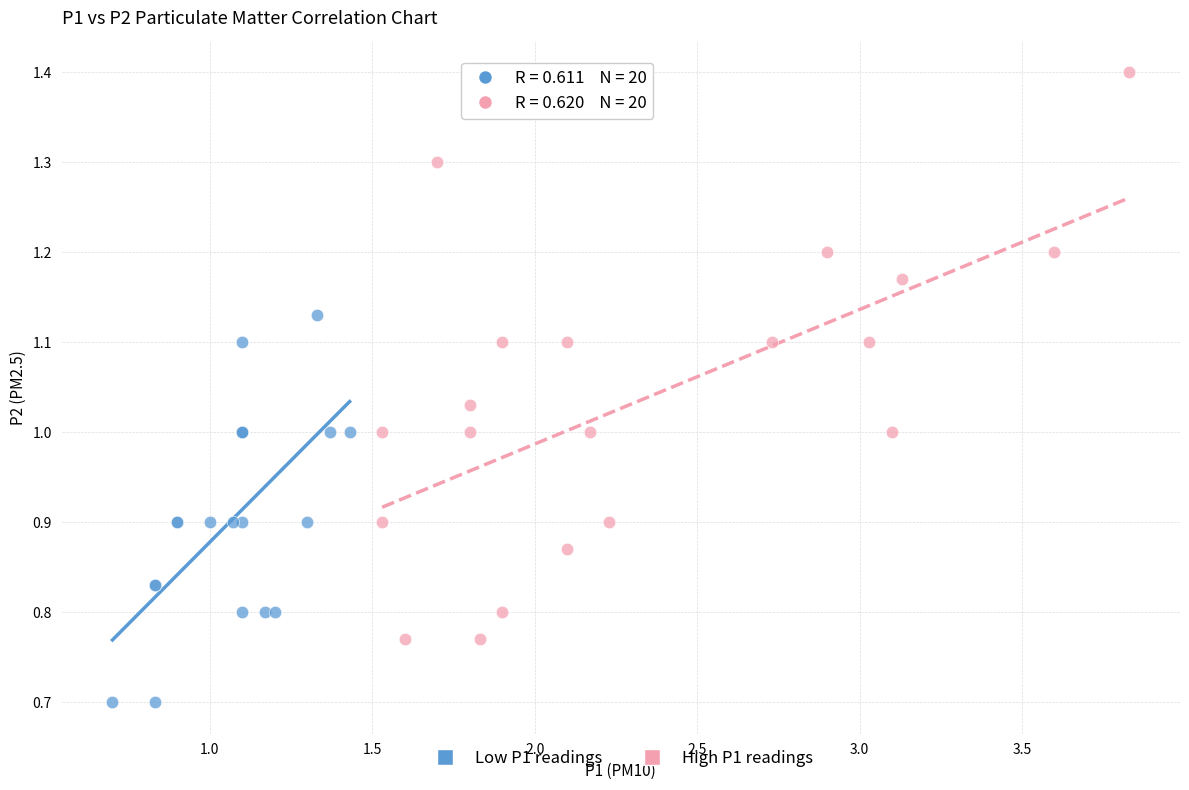

Which series reaches the maximum Y coordinate?

High P1 readings